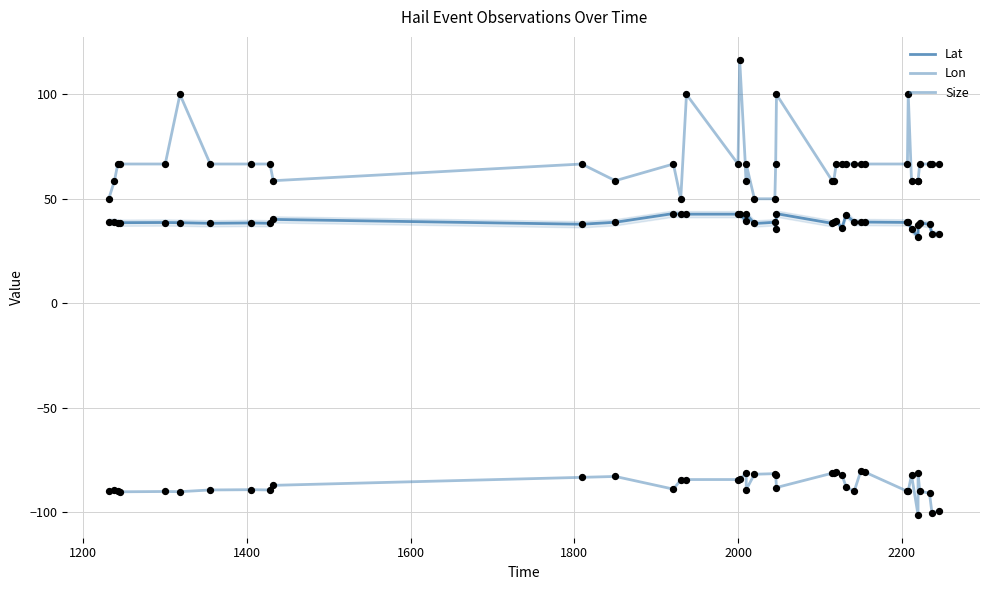

What are all the series names shown in the legend?

Lat, Lon, Size